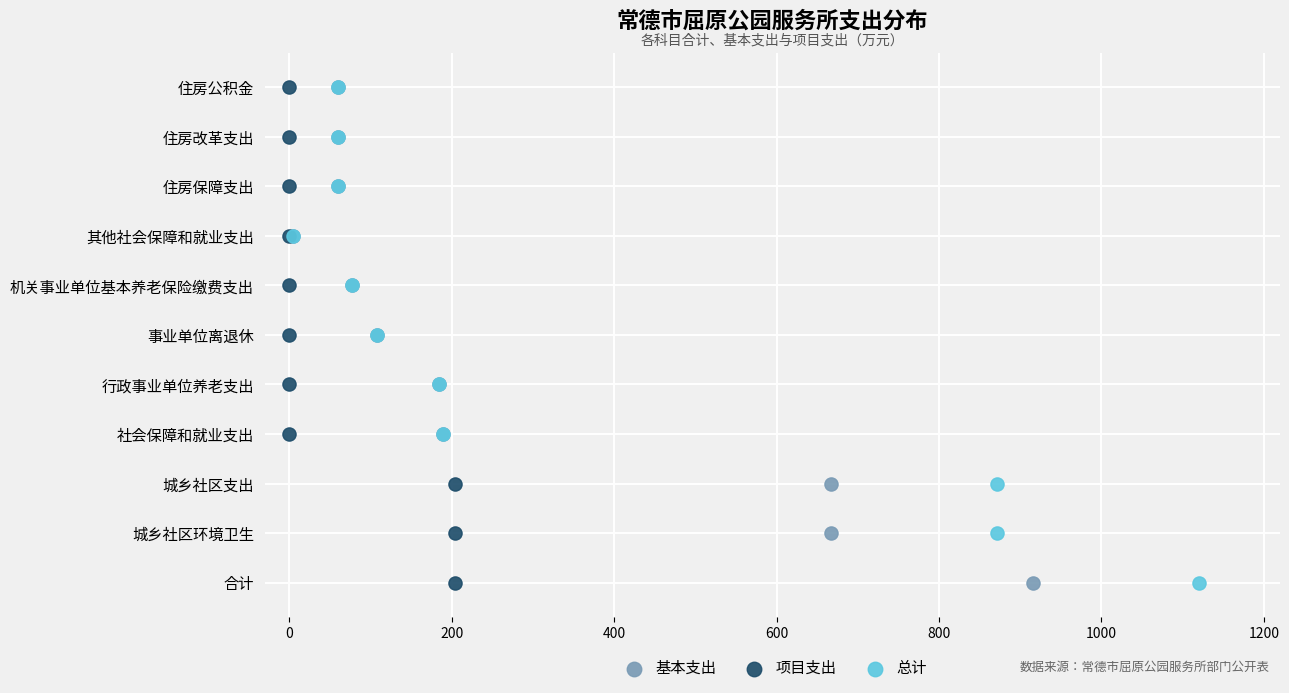

What are all the series names shown in the legend?

基本支出, 项目支出, 总计